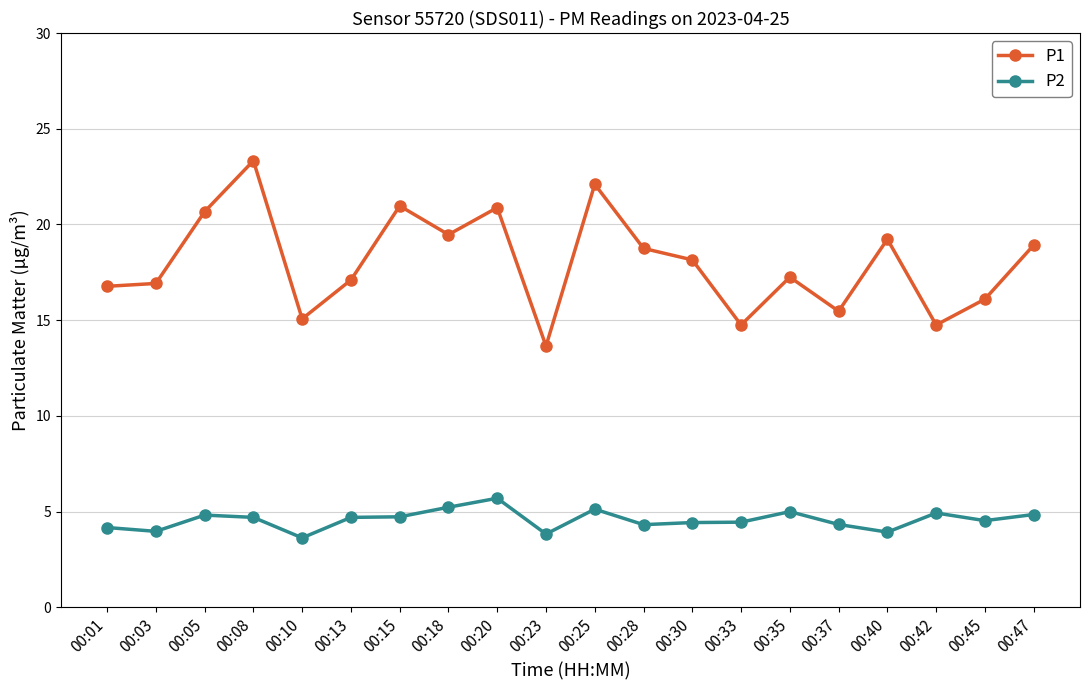

Which category has the lowest value in the P1 series?

00:23